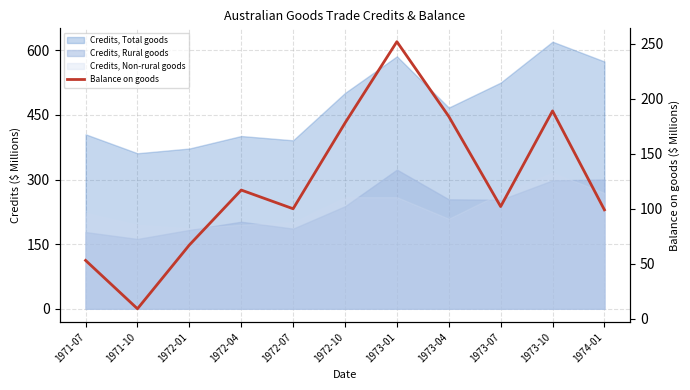

Count the number of categories in the chart.

11